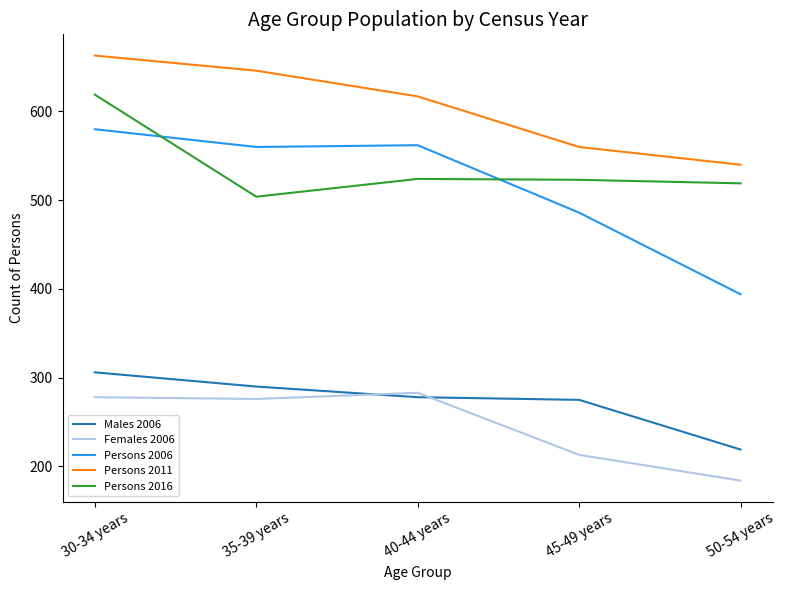

Does the chart have visible grid lines?

No